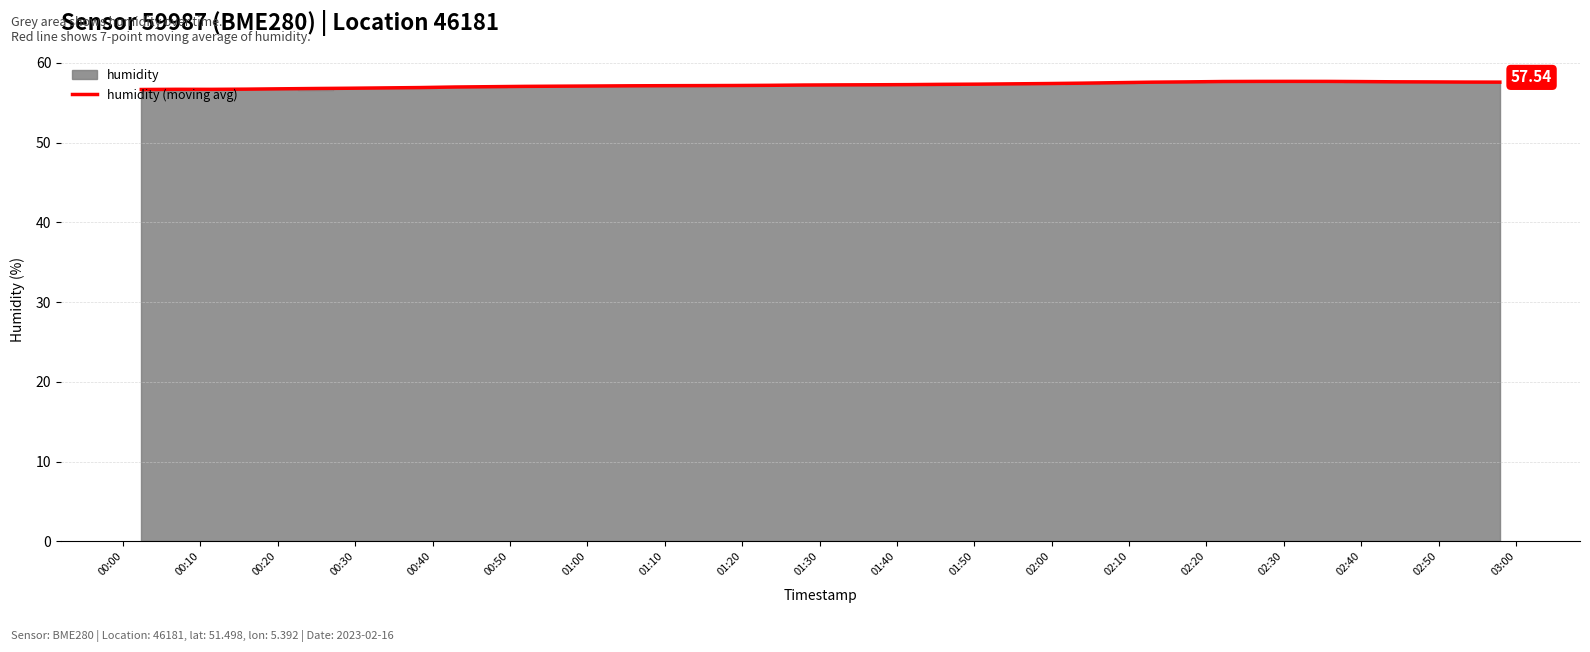

What is the smallest value displayed?

56.6